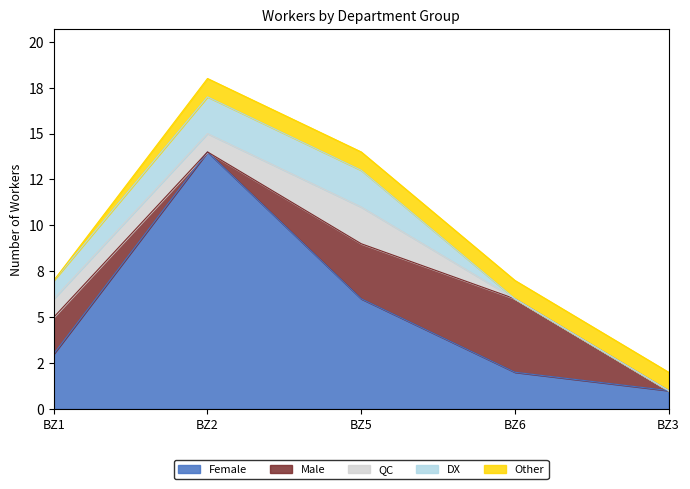

What position from the right is BZ3?

1